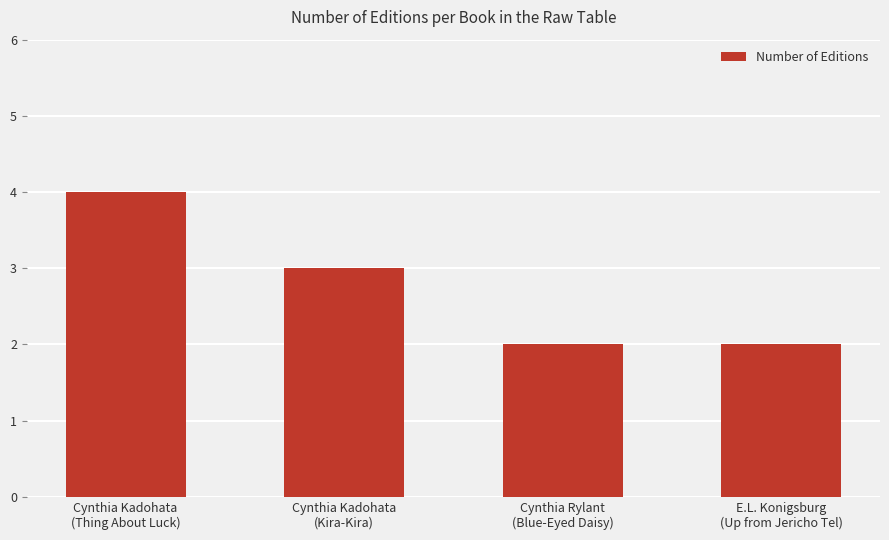

Count the number of categories in the chart.

4